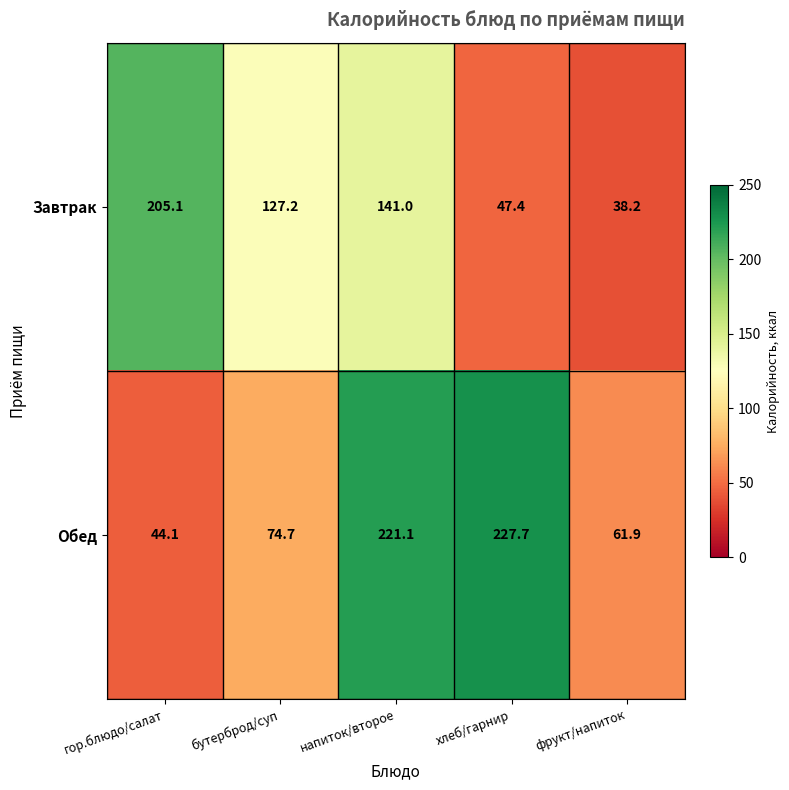

Which series changed the most between гор.блюдо/салат and напиток/второе?

Обед